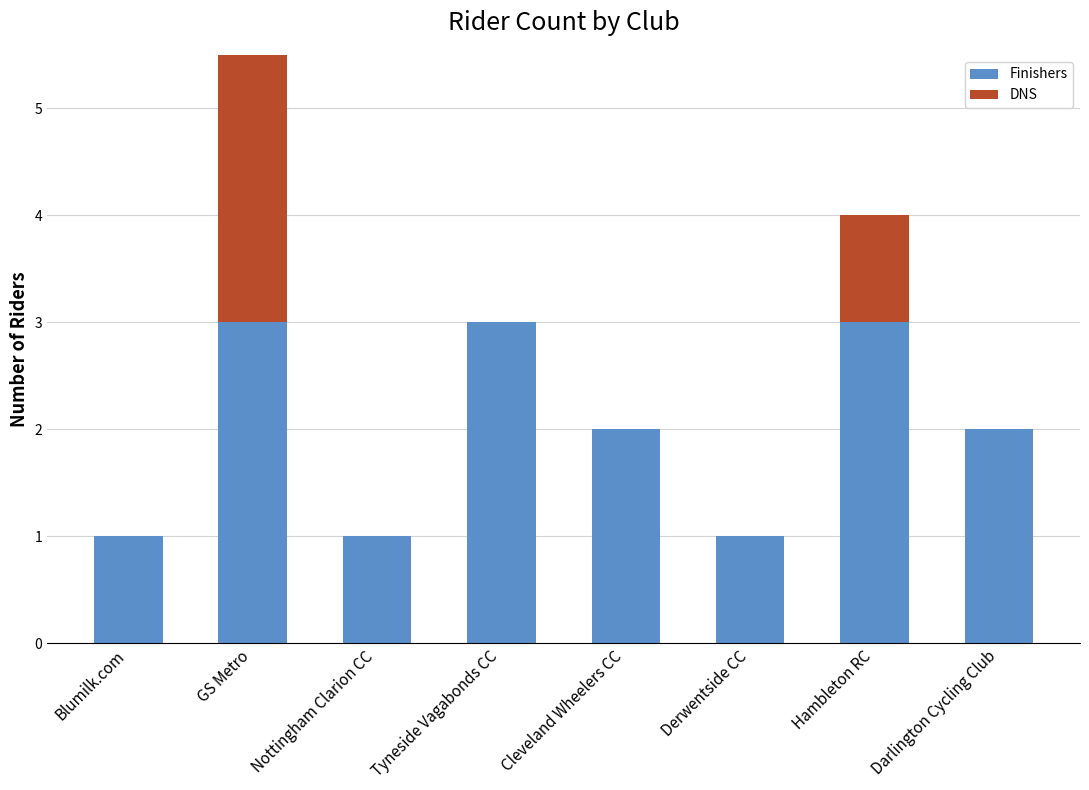

Which label corresponds to the smallest value in the chart?

Blumilk.com